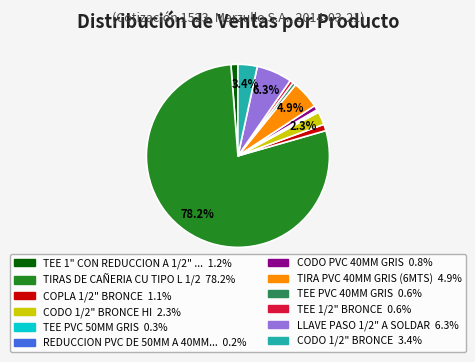

Is there a majority slice in this chart?

Yes